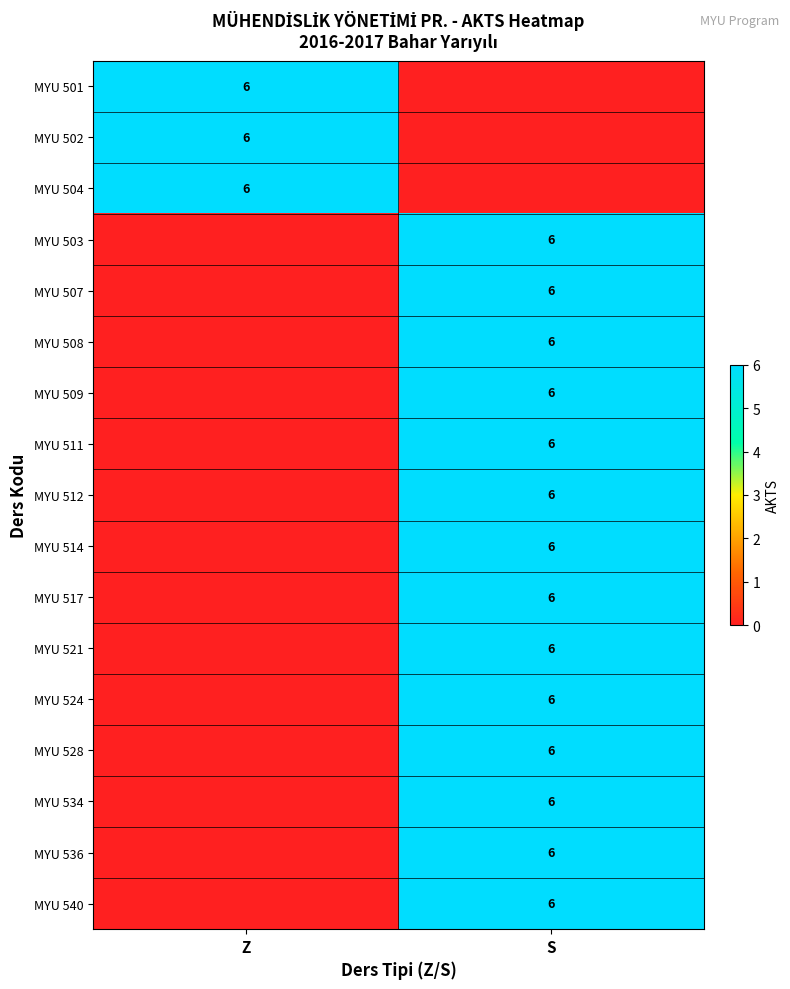

The value of MYU 512 at S is 6. True or false?

True